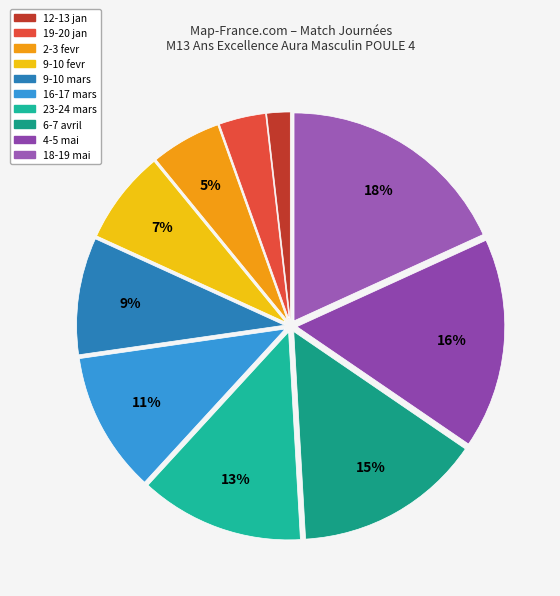

To the nearest percent, what is the average slice percentage?

10%